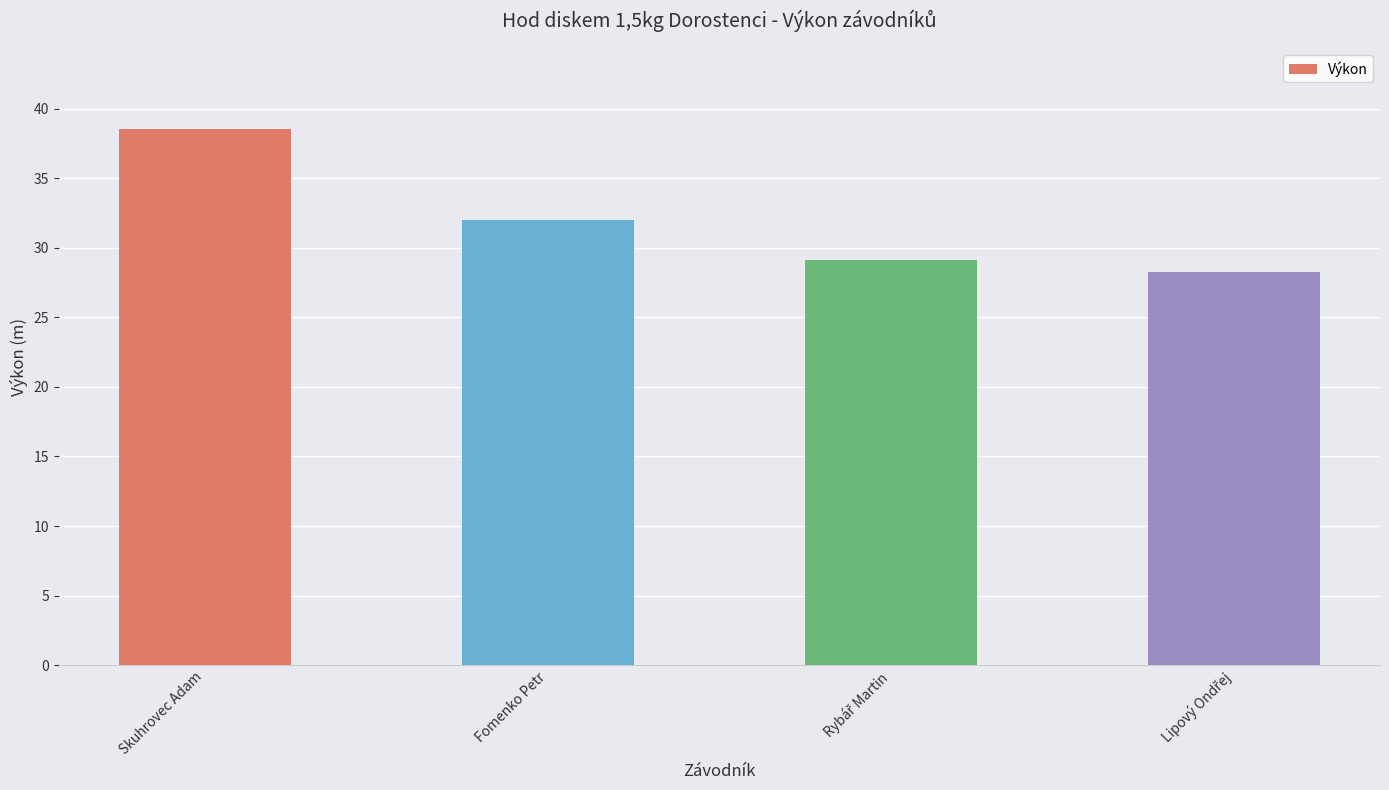

At which label is the value closest to 33?

Fomenko Petr